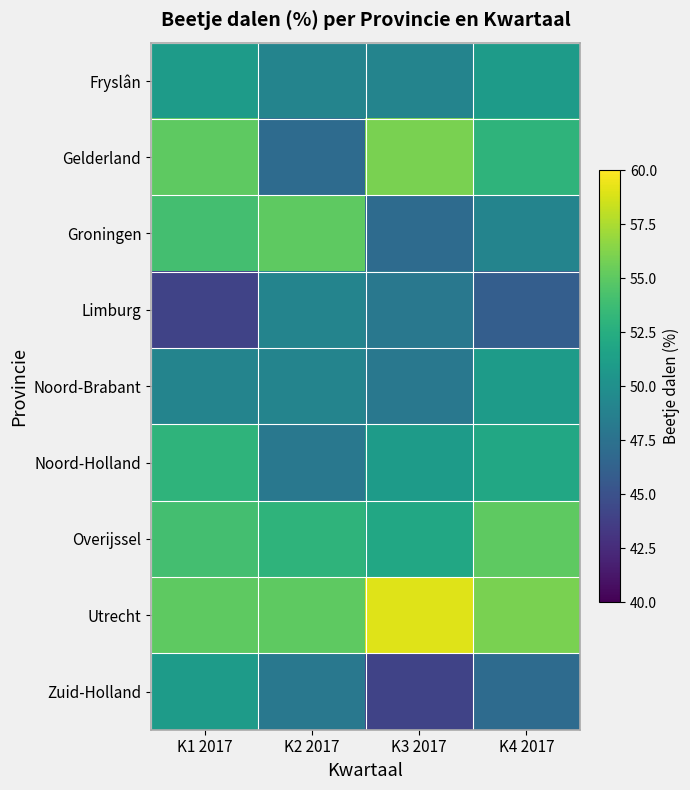

Which label corresponds to the smallest value in the chart?

K1 2017